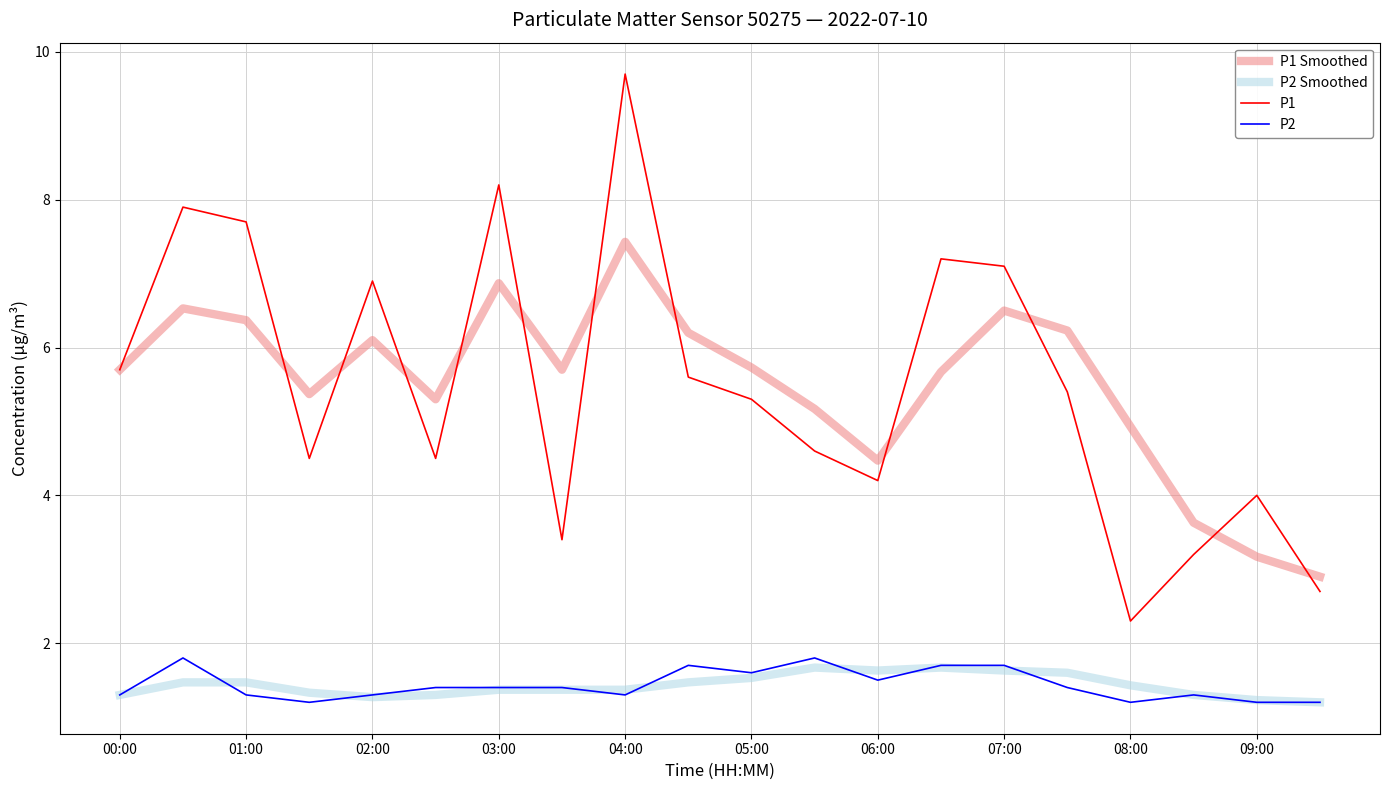

What is the greatest value displayed?

9.7